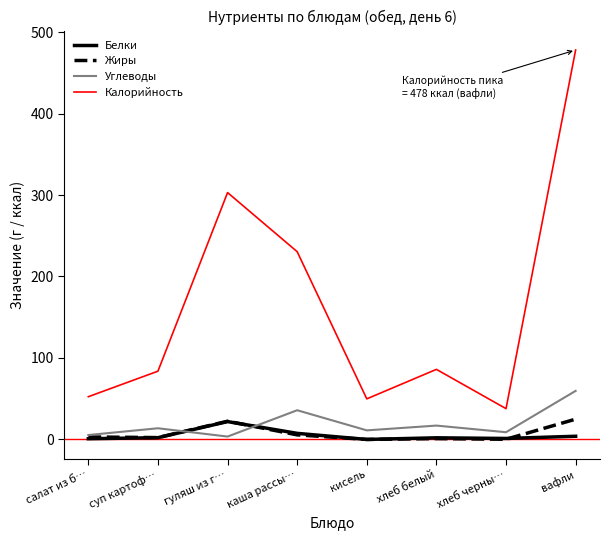

How many lines are shown in the chart?

4